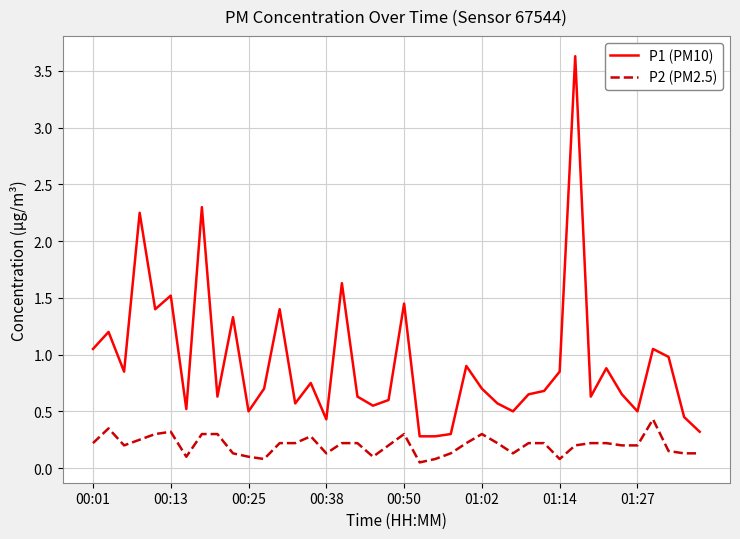

What are all the series names shown in the legend?

P1 (PM10), P2 (PM2.5)